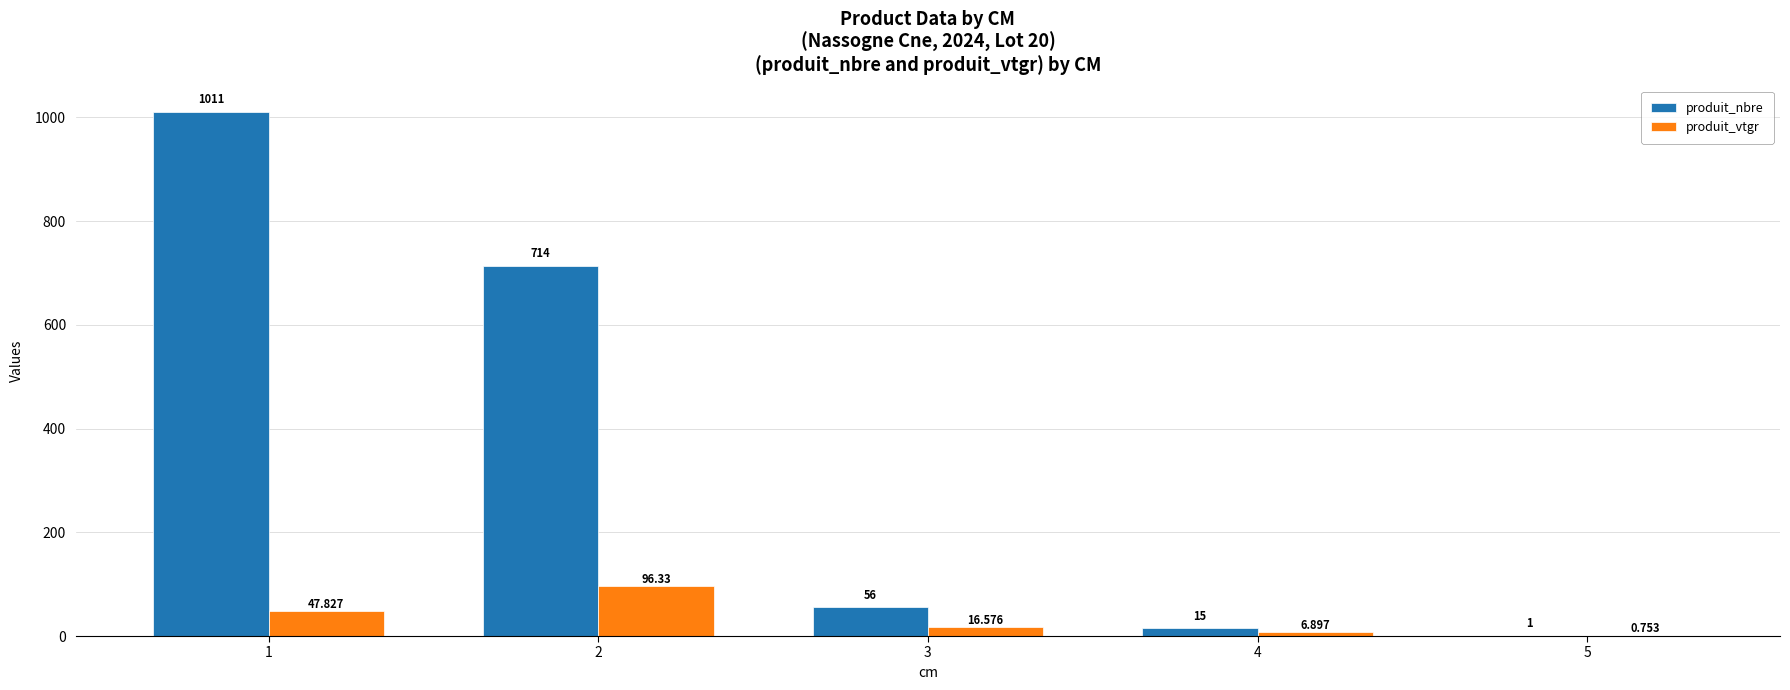

Which category has the highest value across all series?

1